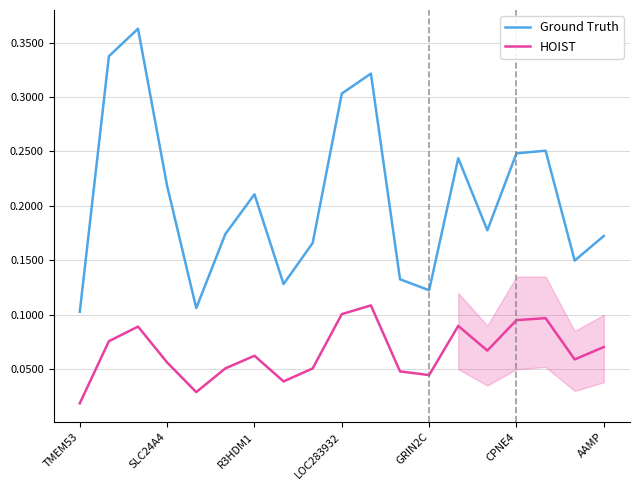

True or false: Ground Truth has more than 2 points higher than both neighbors.

True